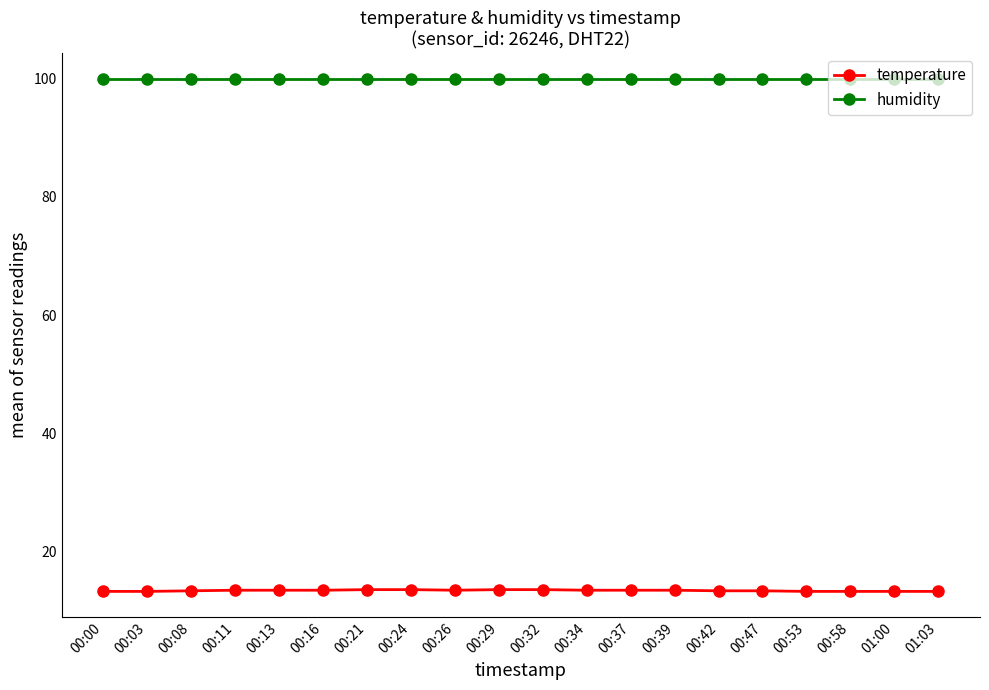

What position from the right is 00:16?

15